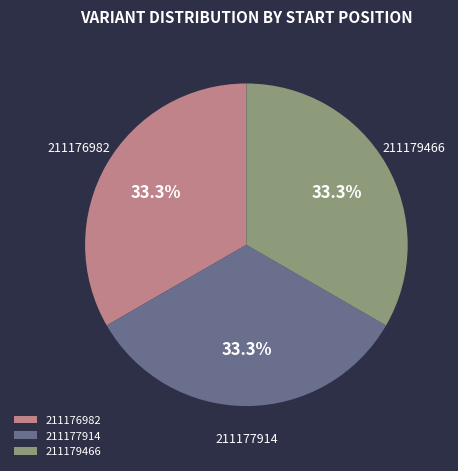

How much of the chart is everything except 211179466?

66.7%